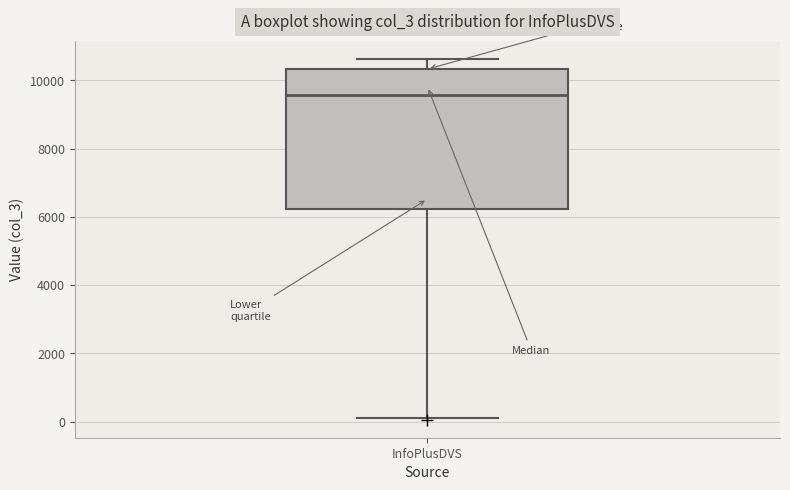

Transcribe this box plot: give where the median line is, the range the box spans, and where the two whiskers end, as read against the y-axis. The values are not printed on the chart, so give them approximately, as read against the axis.

median 9600, box 6200 to 10400, whiskers 200 to 10600